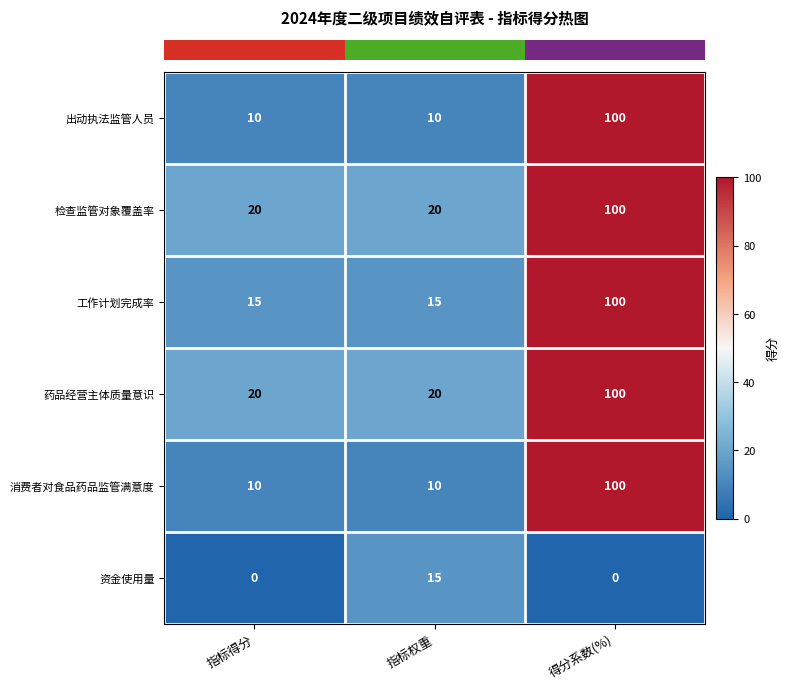

At which category is the sum across all series the highest?

得分系数(%)